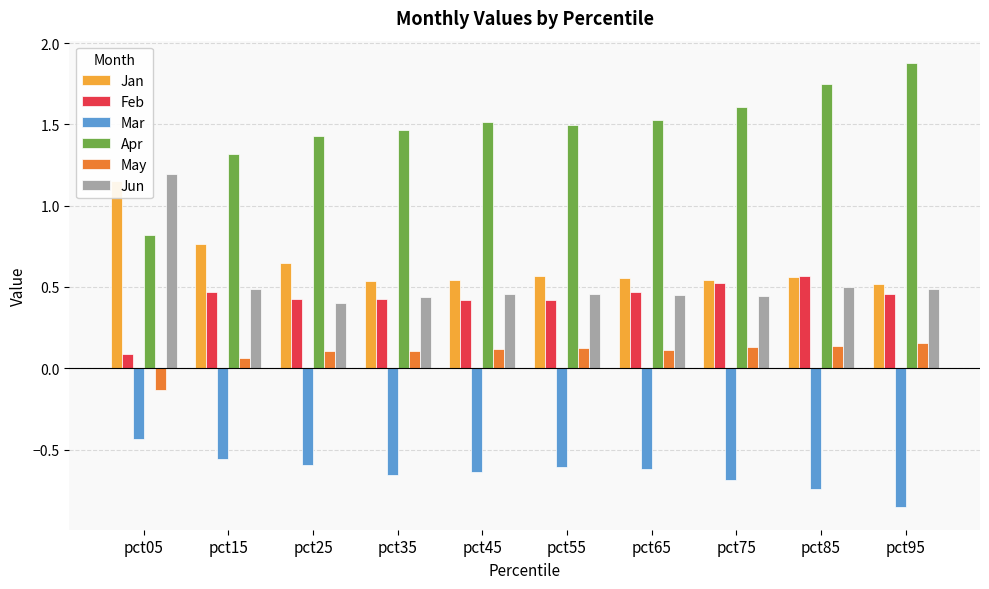

What is the difference between the maximum and minimum values in the Mar series?

0.4